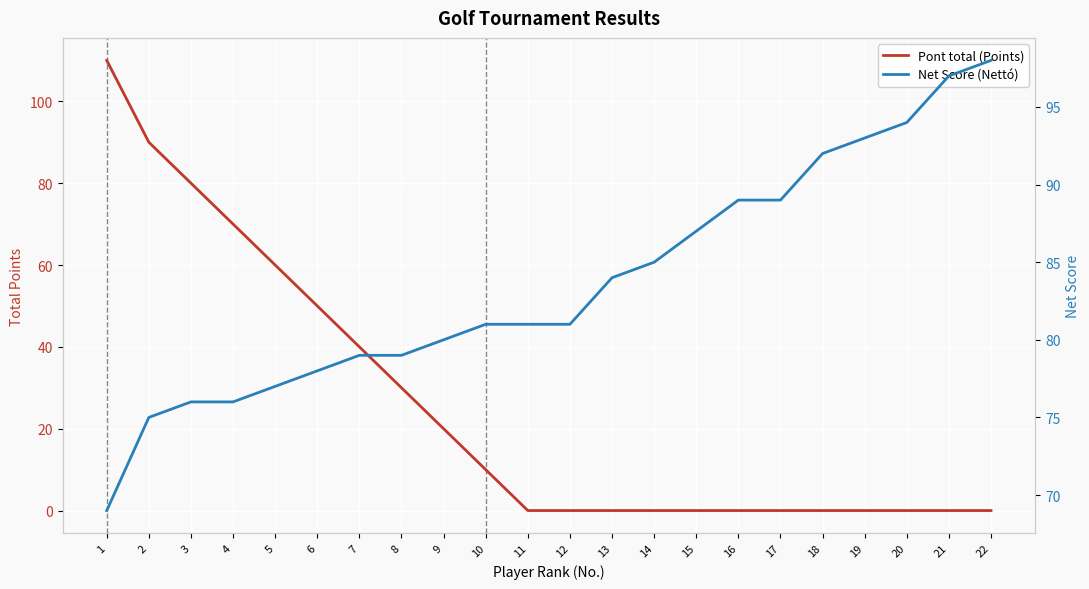

Which series changed the most between 5 and 11?

Pont total (Points)